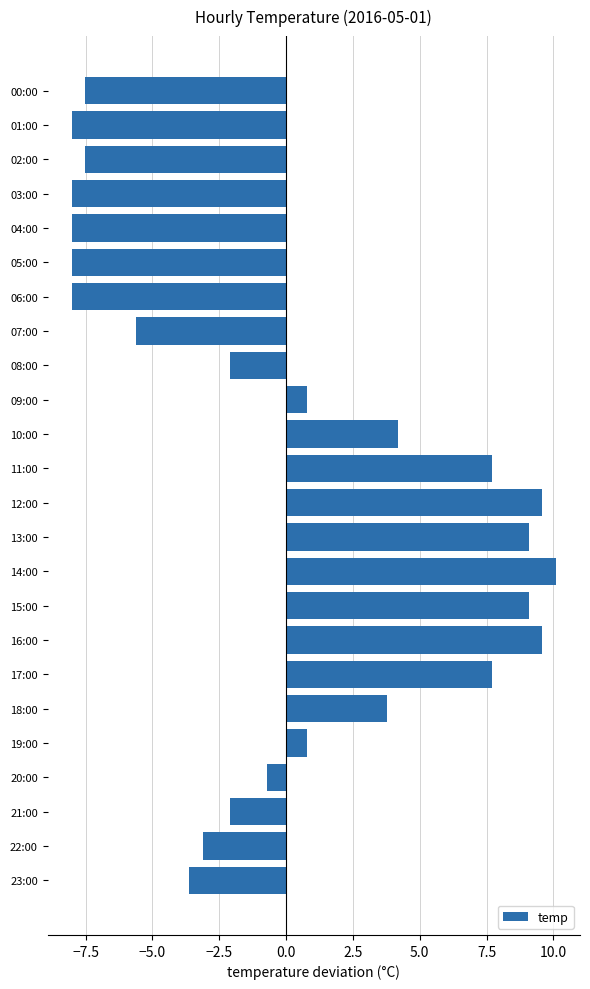

What is the difference between the maximum and minimum values?

18.1